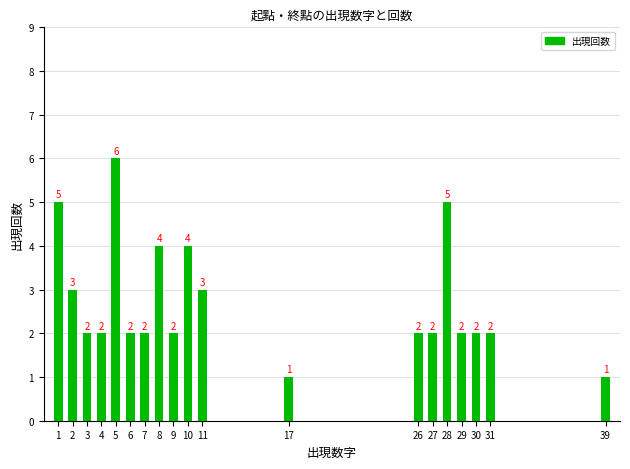

Reading left to right, extract all data points from this chart.

5	3	2	2	6	2	2	4	2	4	3	1	2	2	5	2	2	2	1